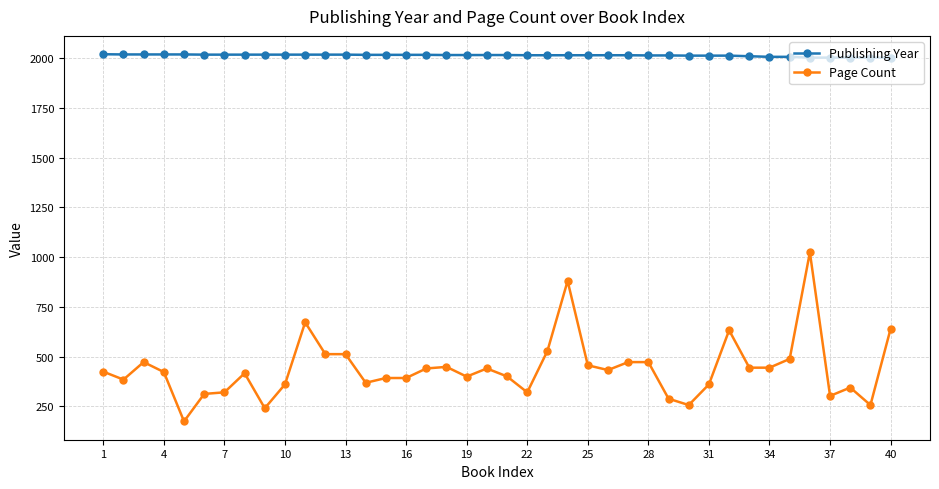

What is the value of the Page Count point at the 15th from the left?

392